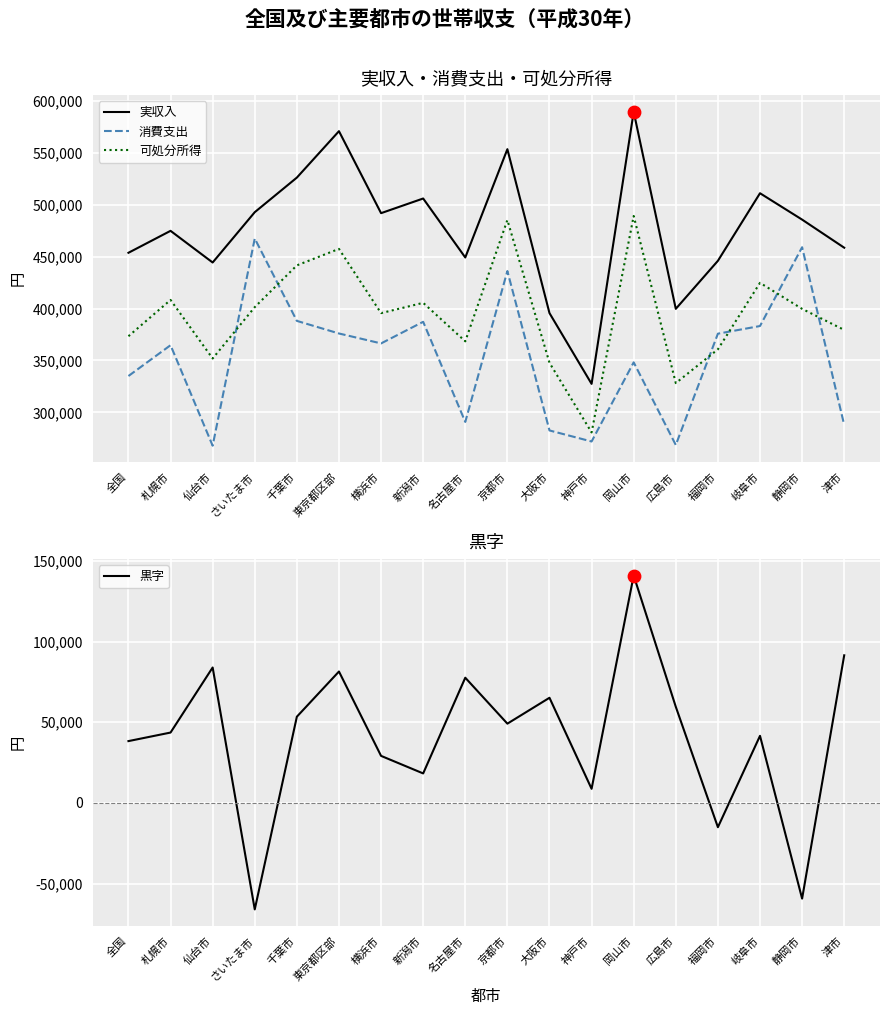

At how many categories does at least one series exceed 554645?

2